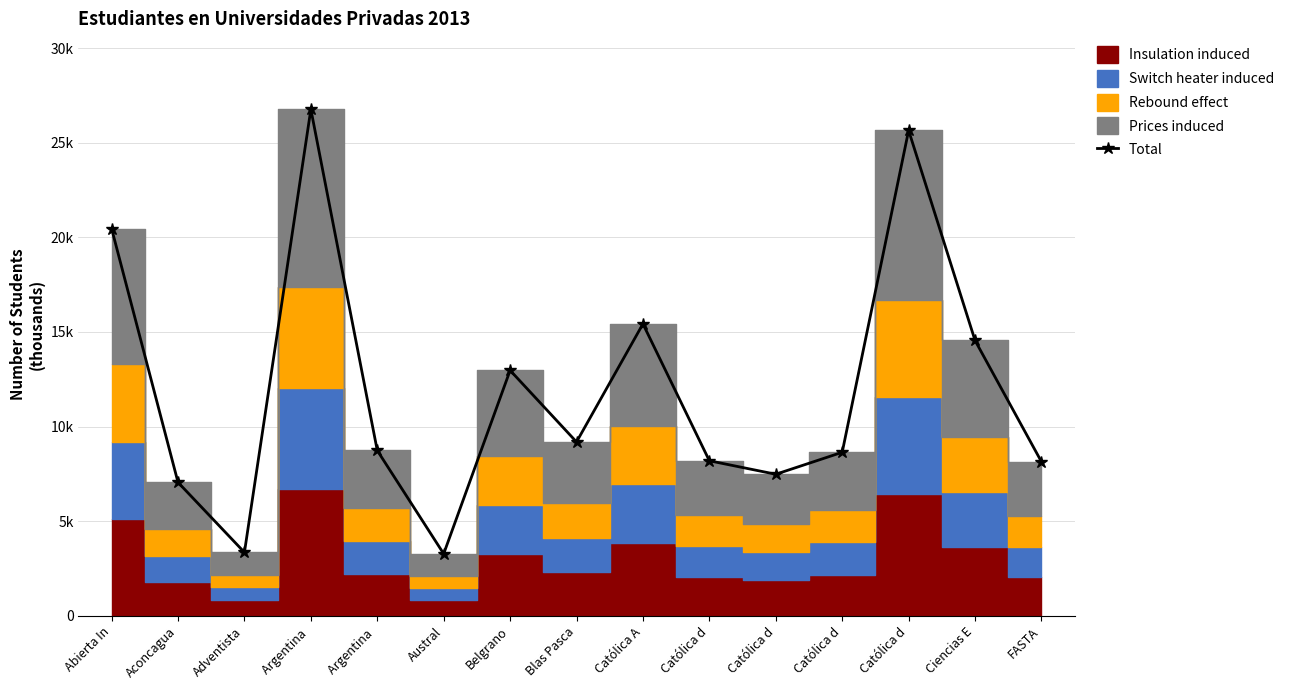

What is the greatest value displayed?

26767